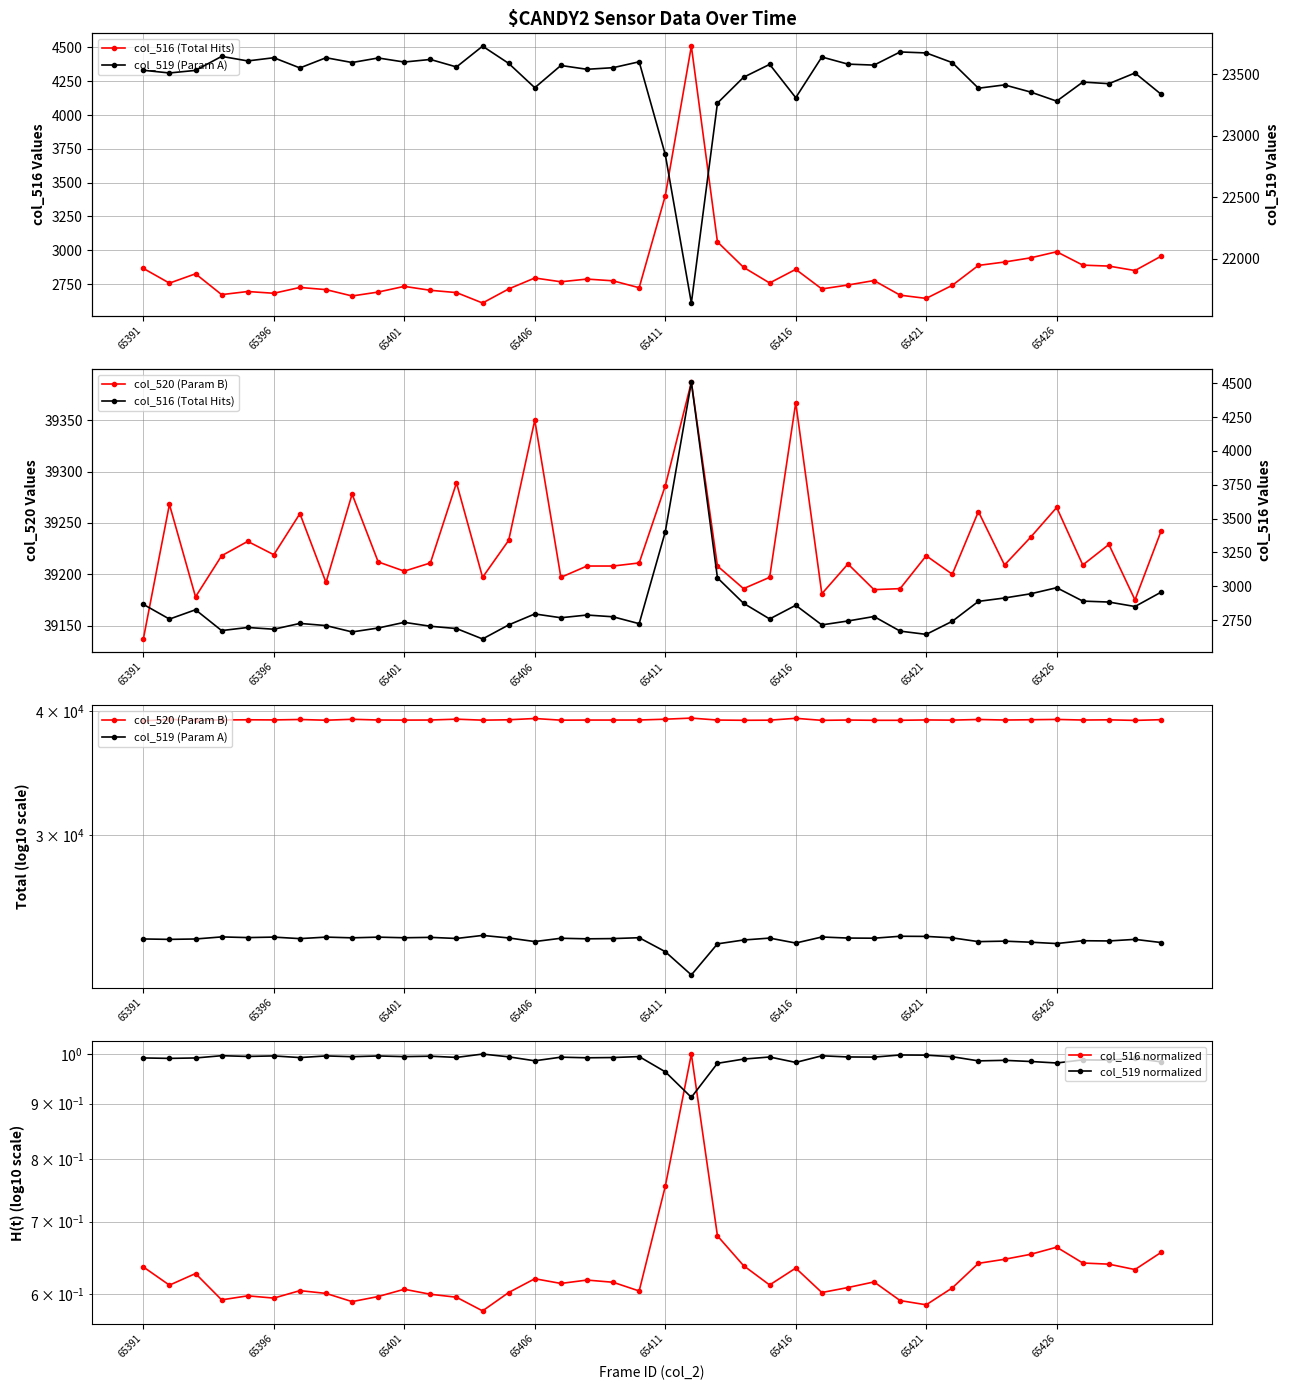

At how many categories does at least one series exceed 7235?

40